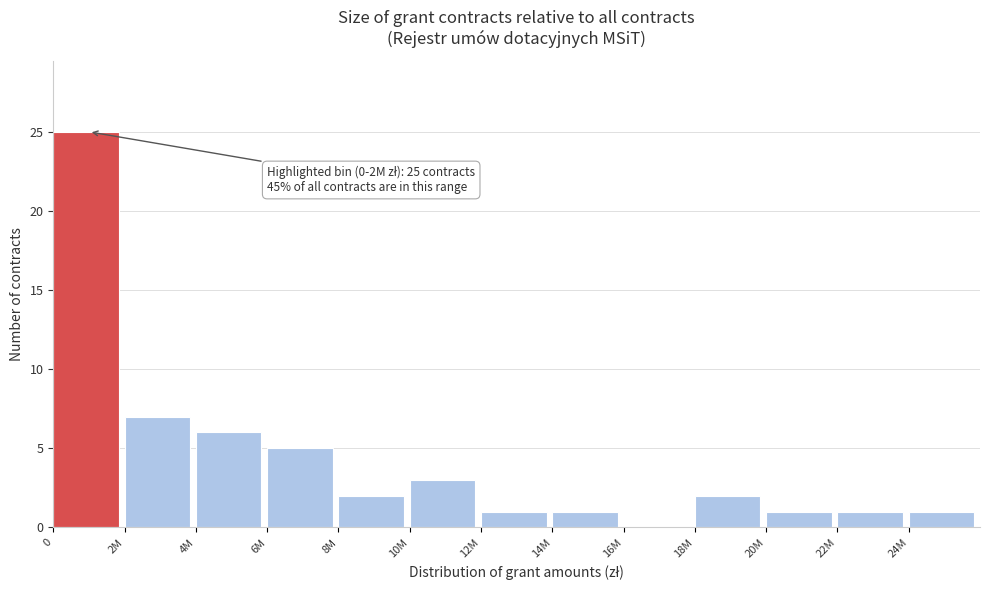

Reading right to left, what are all the values shown in this chart?

24M=1	22M=1	20M=1	18M=2	16M=0	14M=1	12M=1	10M=3	8M=2	6M=5	4M=6	2M=7	0=25